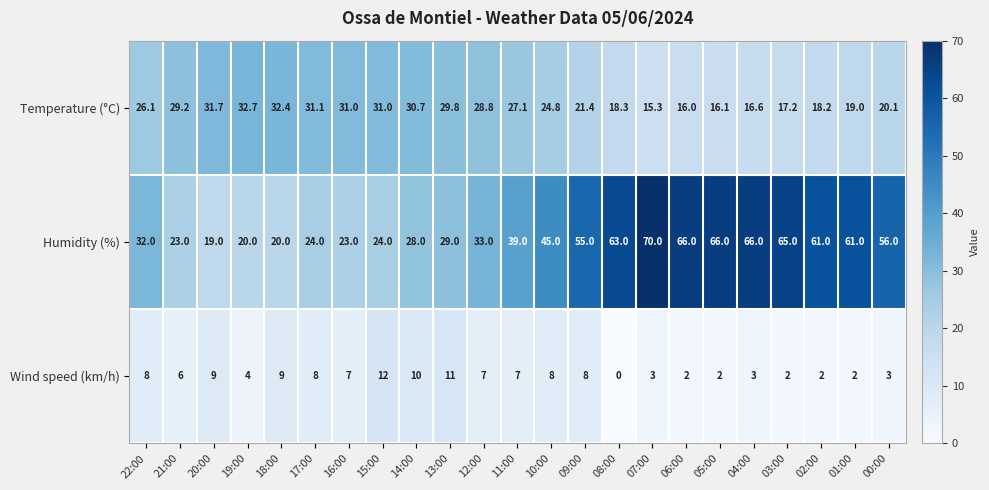

The value of Wind speed (km/h) at 14:00 is 4.2. True or false?

False